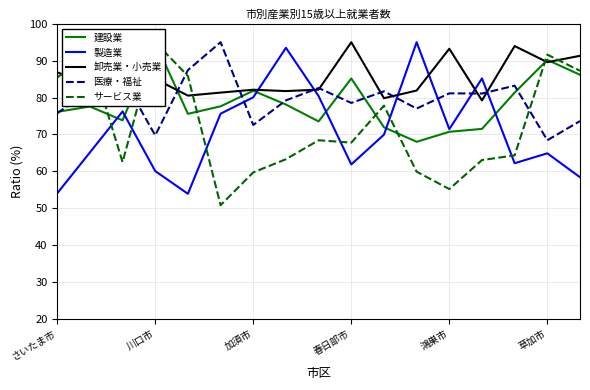

True or false: 医療・福祉 and 製造業 intersect in this chart.

True